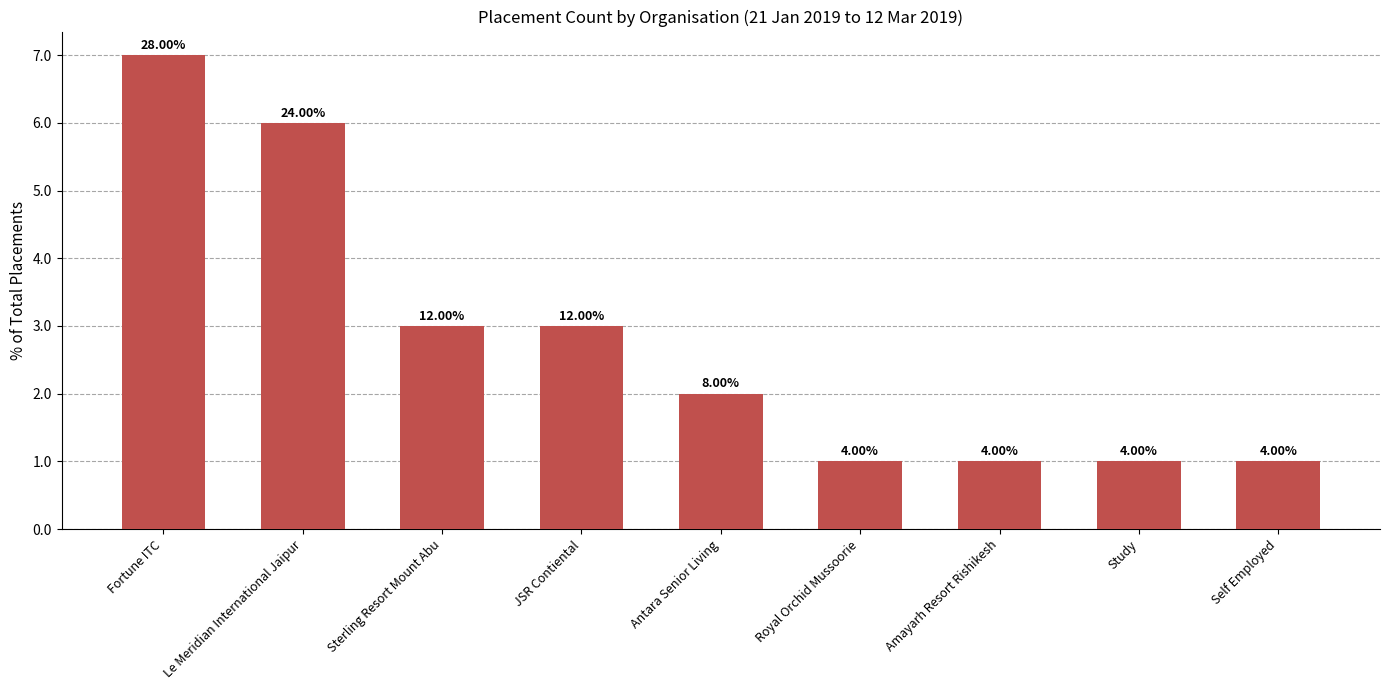

Does the chart contain any negative values?

No